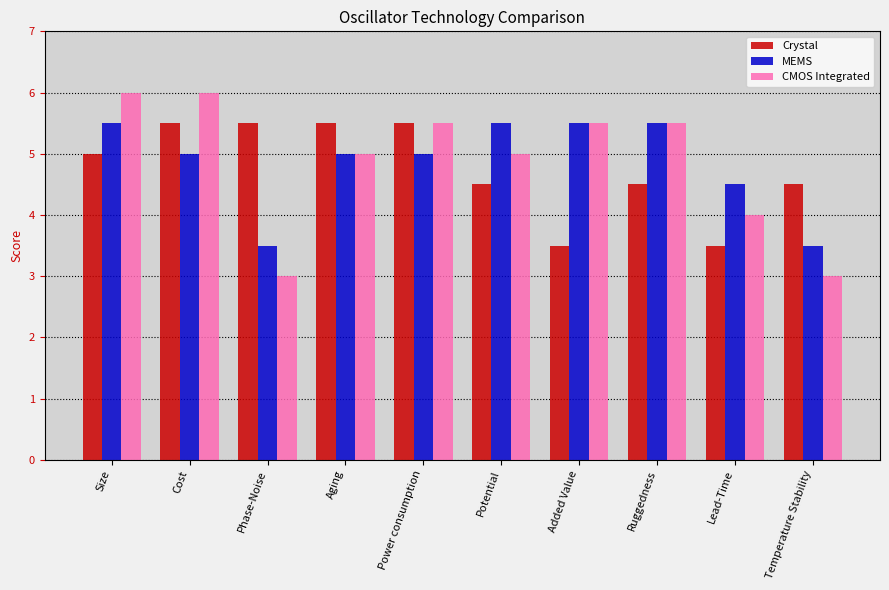

What is the approximate value of MEMS at Cost?

5.0